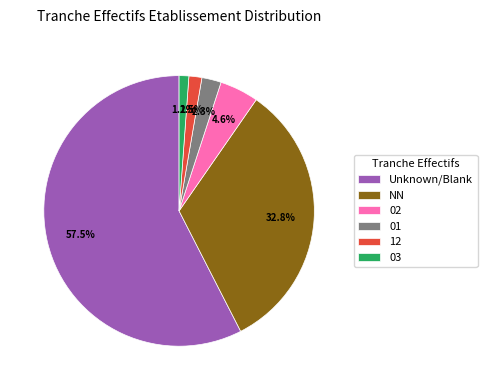

Between 02 and 03, which is larger?

02